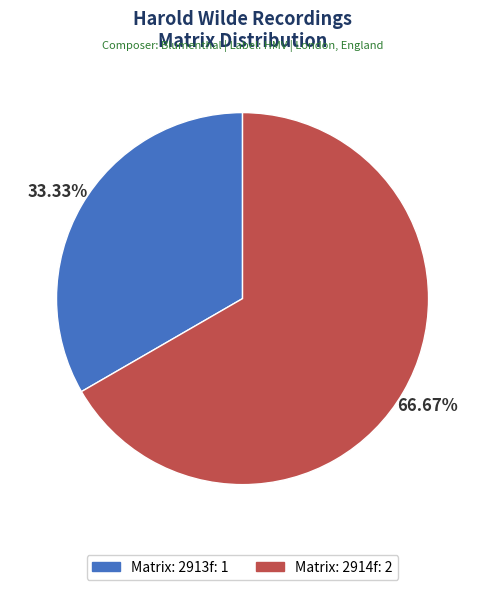

Do Matrix: 2914f: 2 and Matrix: 2913f: 1 together represent more than half of the pie?

Yes